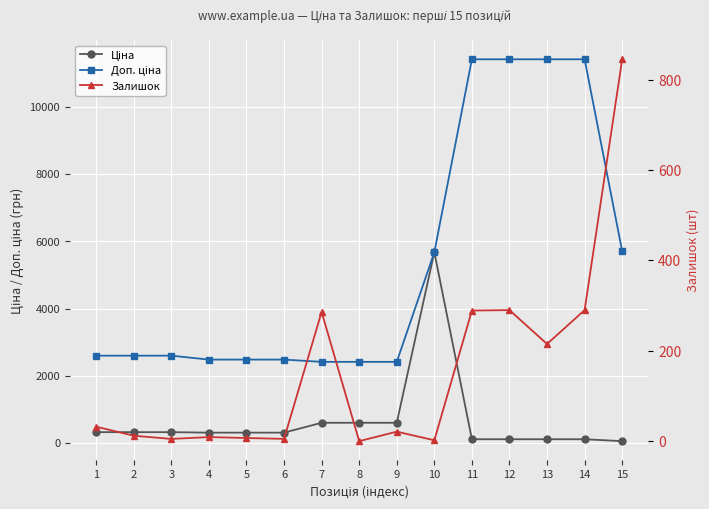

How many lines are shown in the chart?

3